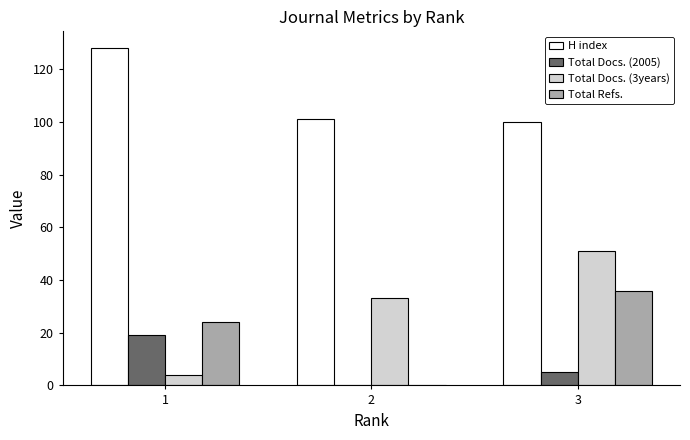

Is it true that H index equals 128 at 1?

True